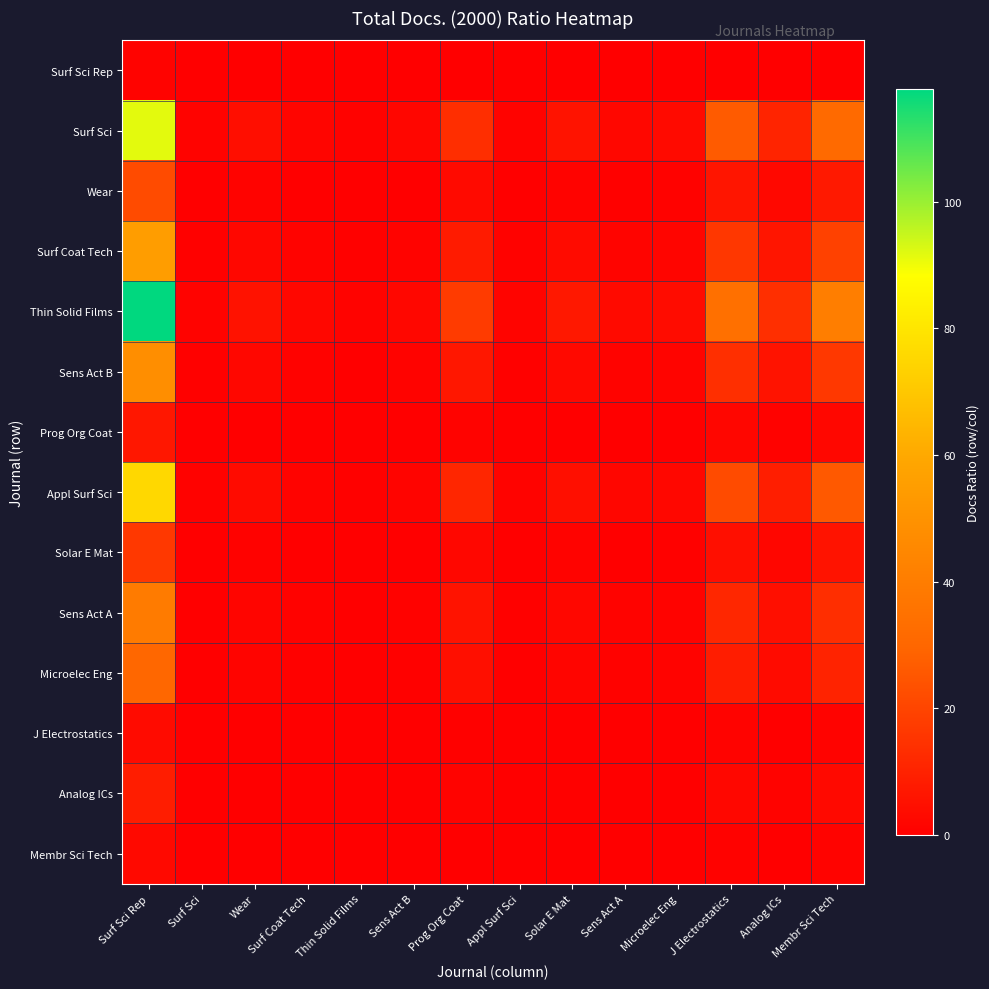

List the series in order of their peak value, lowest first.

Surf Sci Rep, Membr Sci Tech, J Electrostatics, Prog Org Coat, Analog ICs, Solar E Mat, Wear, Microelec Eng, Sens Act A, Sens Act B, Surf Coat Tech, Appl Surf Sci, Surf Sci, Thin Solid Films